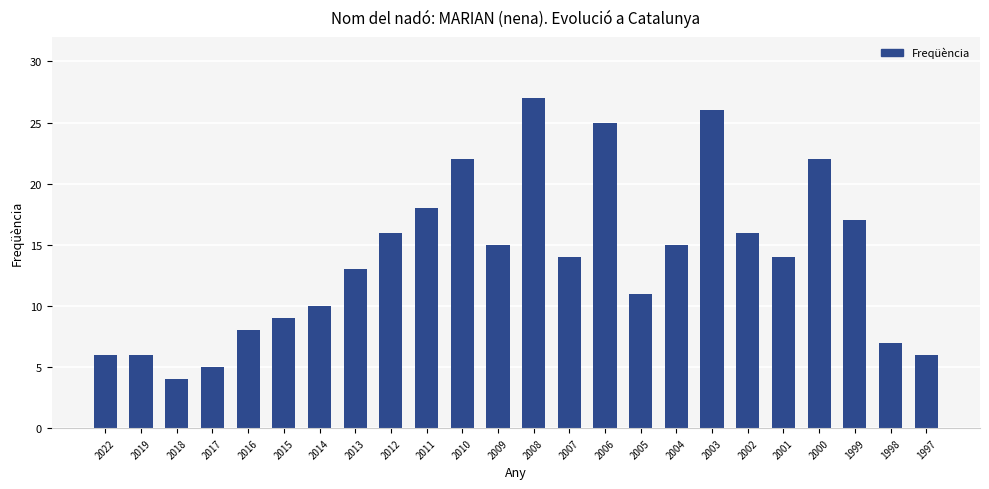

Read the value at 2016, to the nearest 5.

10